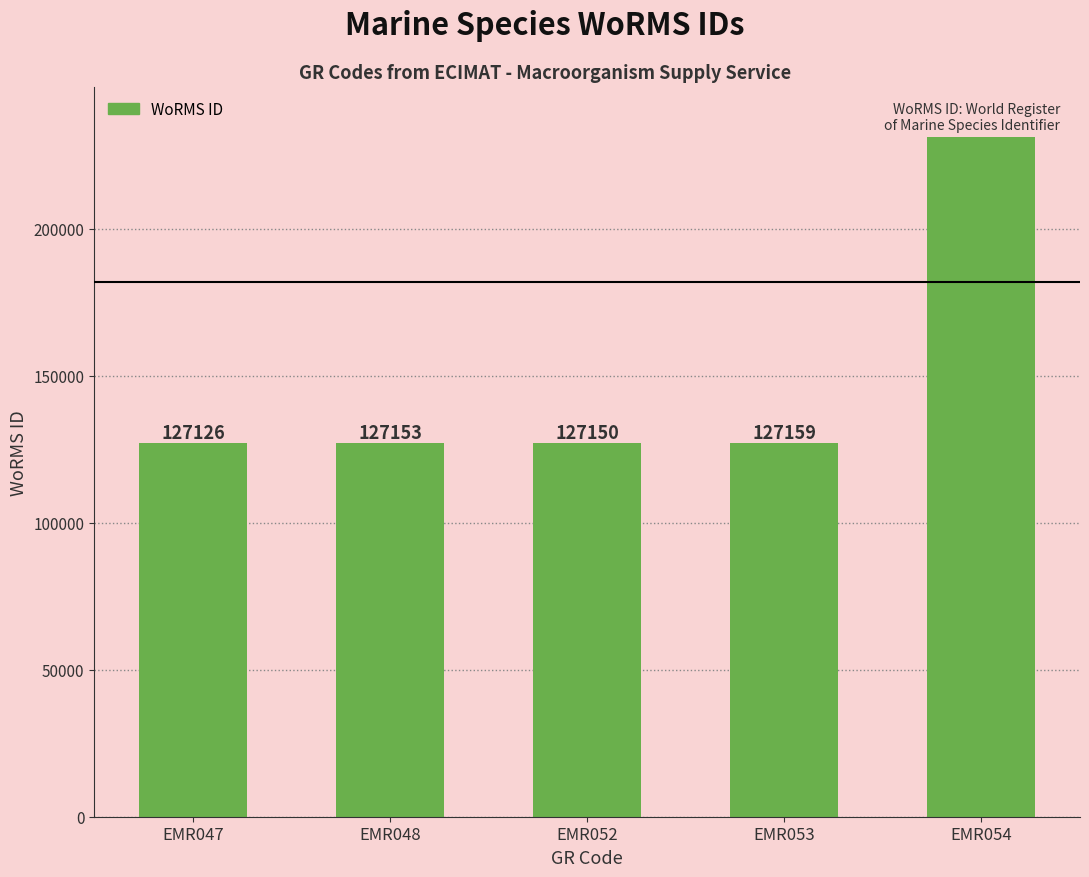

Rank the categories by value from lowest to highest.

EMR047, EMR052, EMR048, EMR053, EMR054